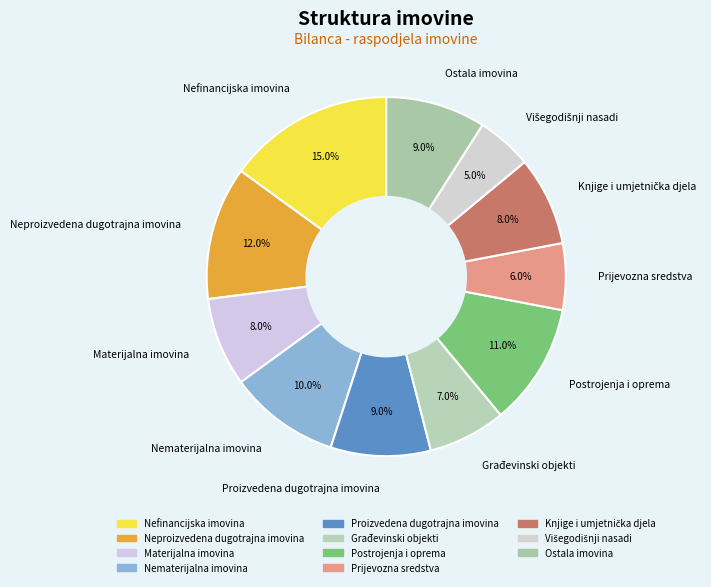

What is the largest slice in the pie chart?

Nefinancijska imovina